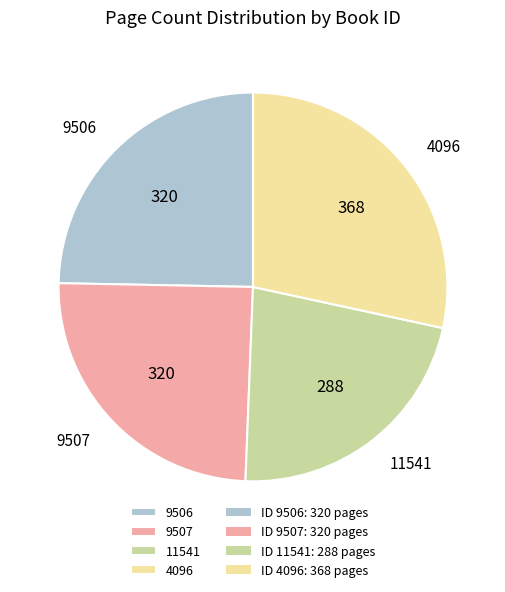

Is there any slice that represents more than half of the pie?

No